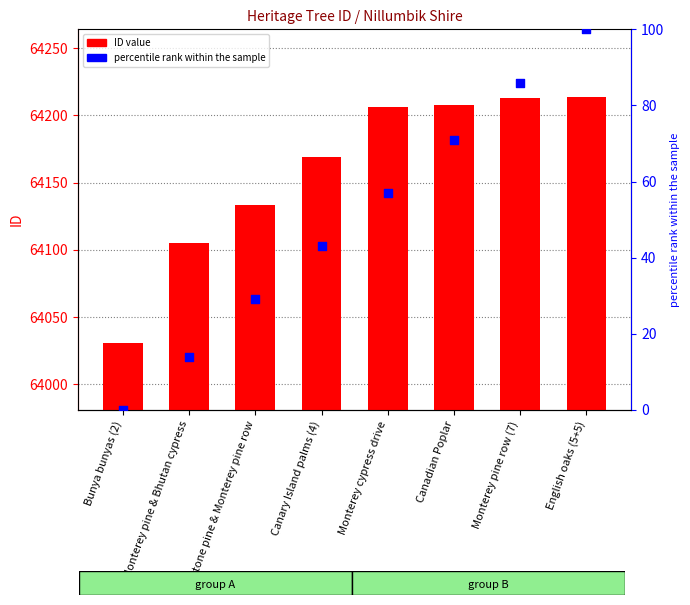

Which series has the largest total across all categories?

ID